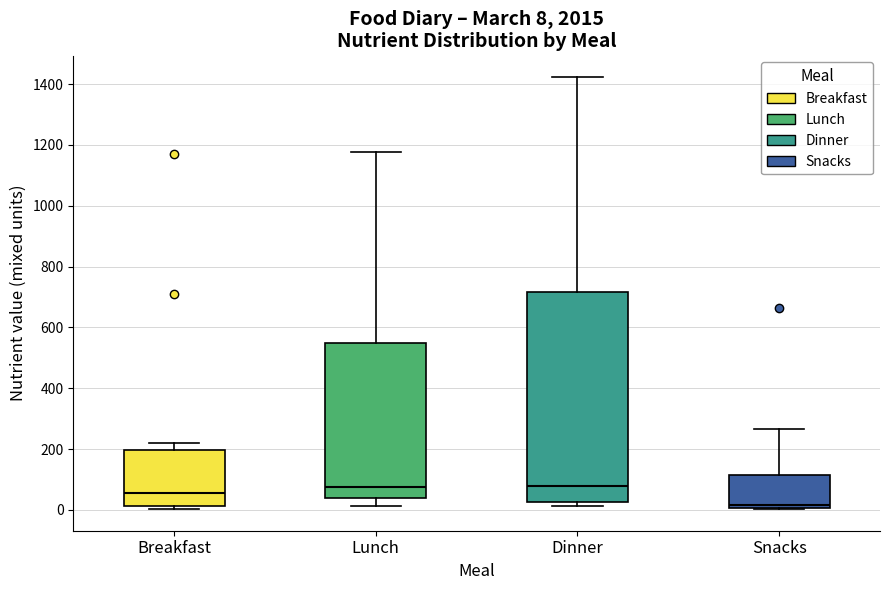

Which box's median line is the lowest?

Snacks